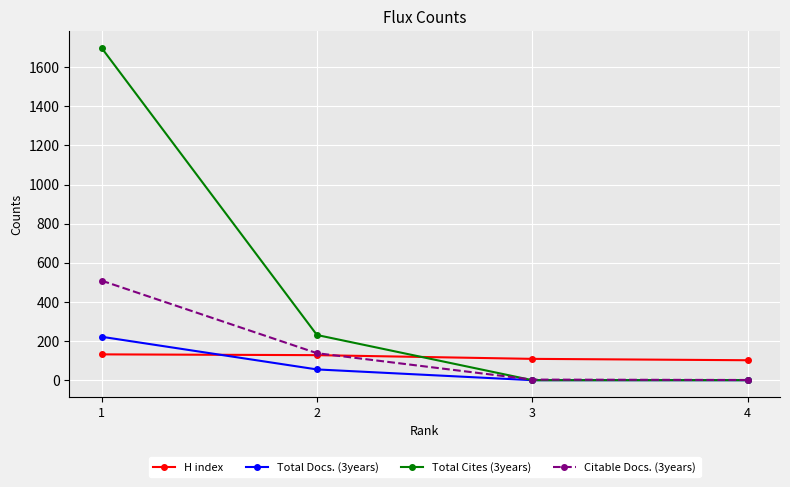

Which series has the largest range (max minus min)?

Total Cites (3years)